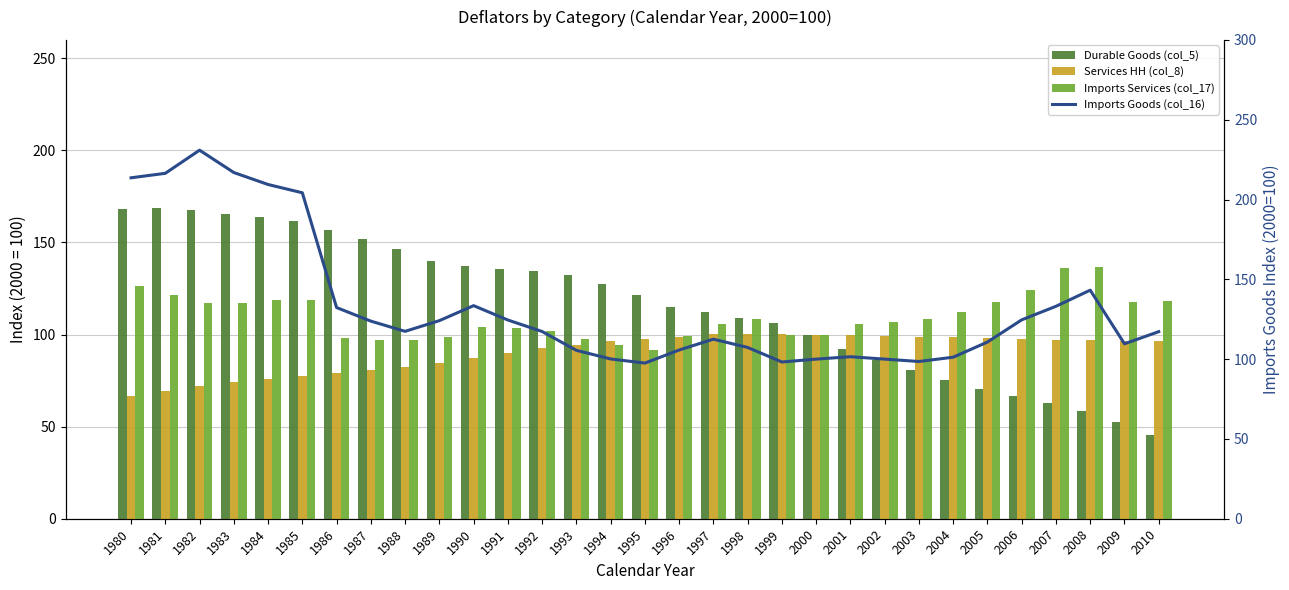

How many groups of bars are there?

31